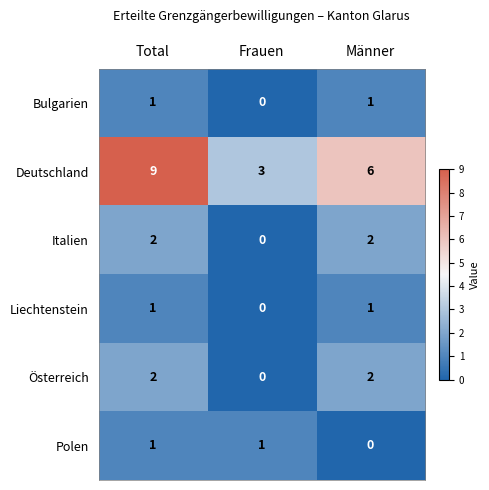

At which category is the sum across all series the highest?

Total